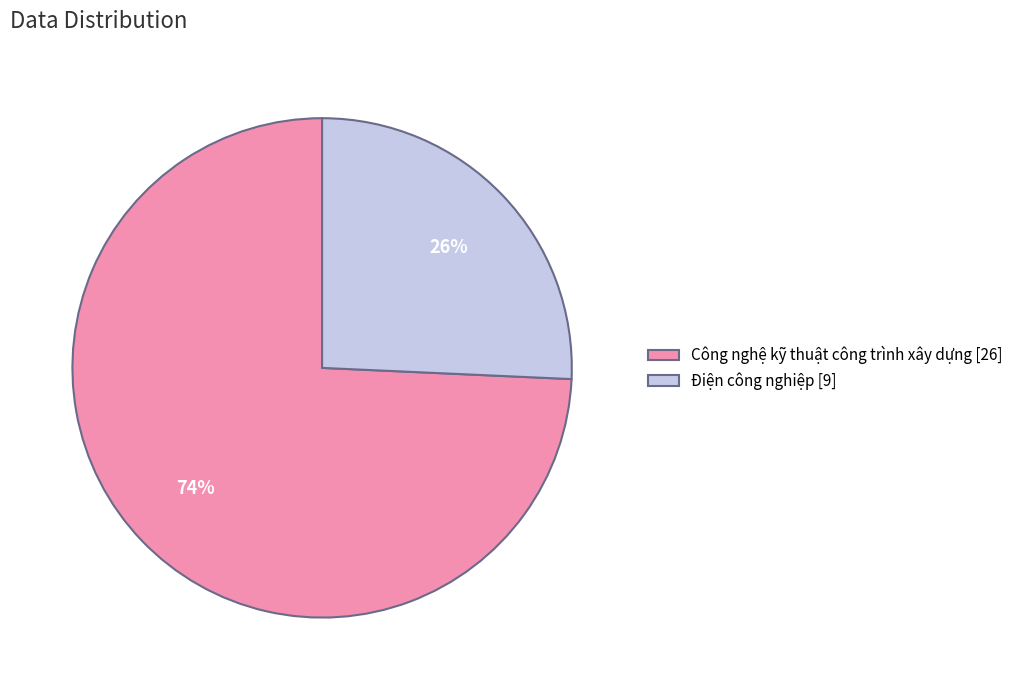

How many slices are in this pie chart?

2